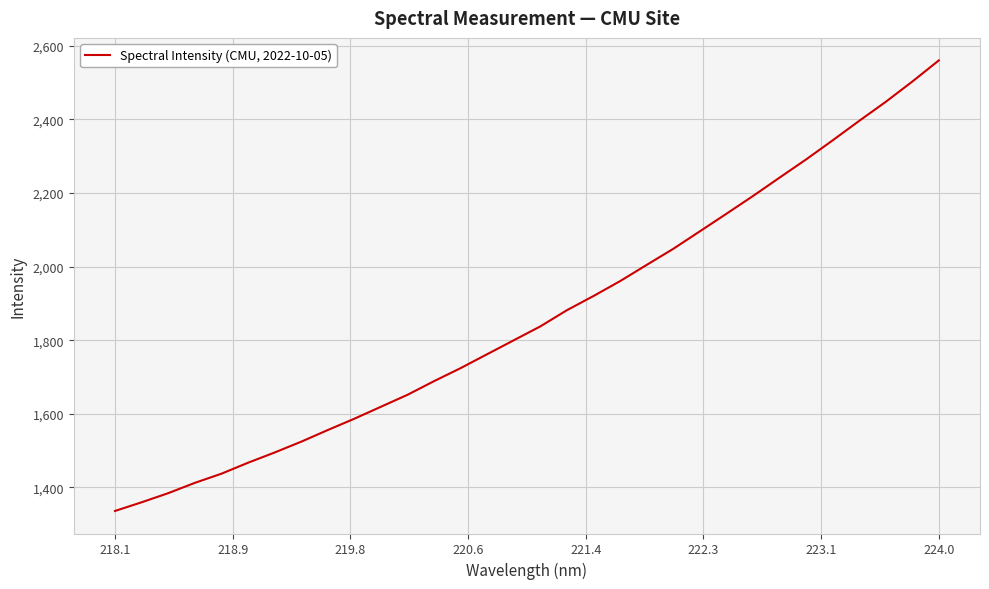

What is the maximum value shown in the chart?

2560.3